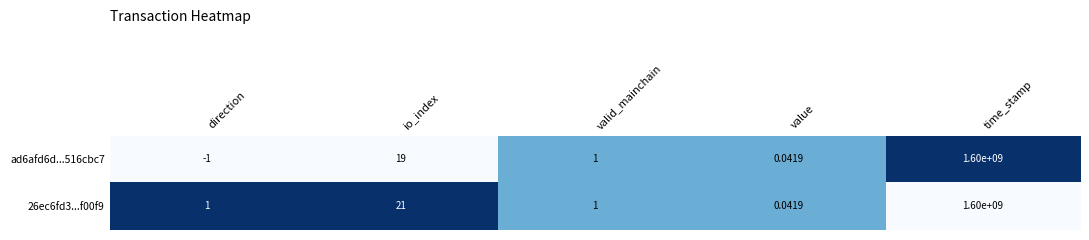

At which category is the sum across all series the highest?

time_stamp